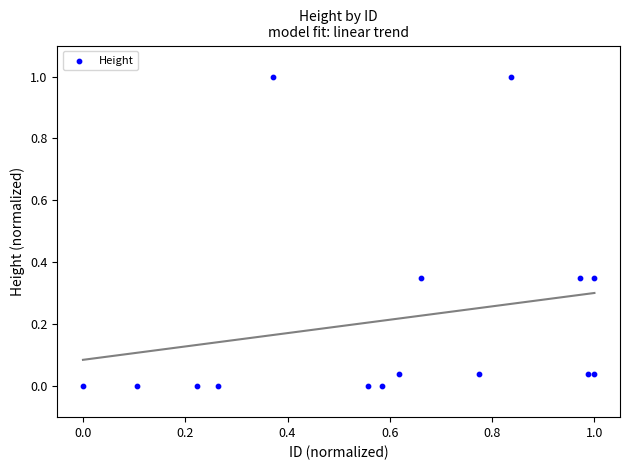

What is the range of Y values (max minus min)?

1.0